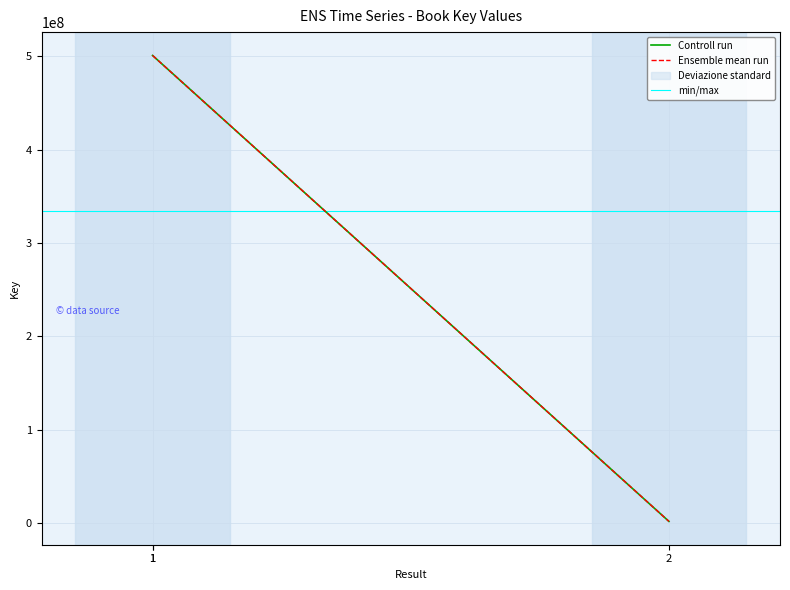

At which category does the chart reach its minimum across all series?

2